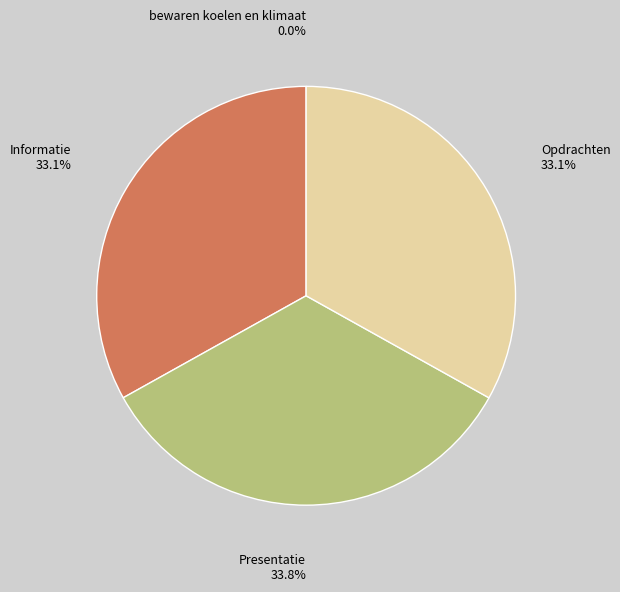

Which slice is the largest?

Presentatie